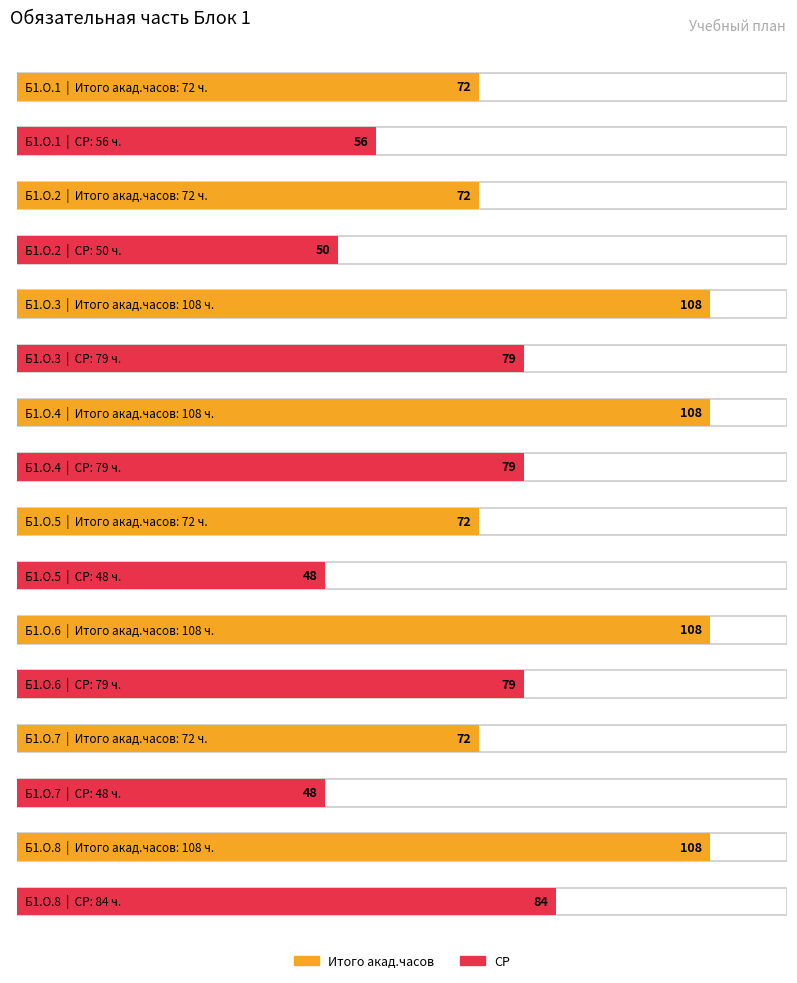

What is the difference between the СР values at Б1.О.6 and Б1.О.5?

31